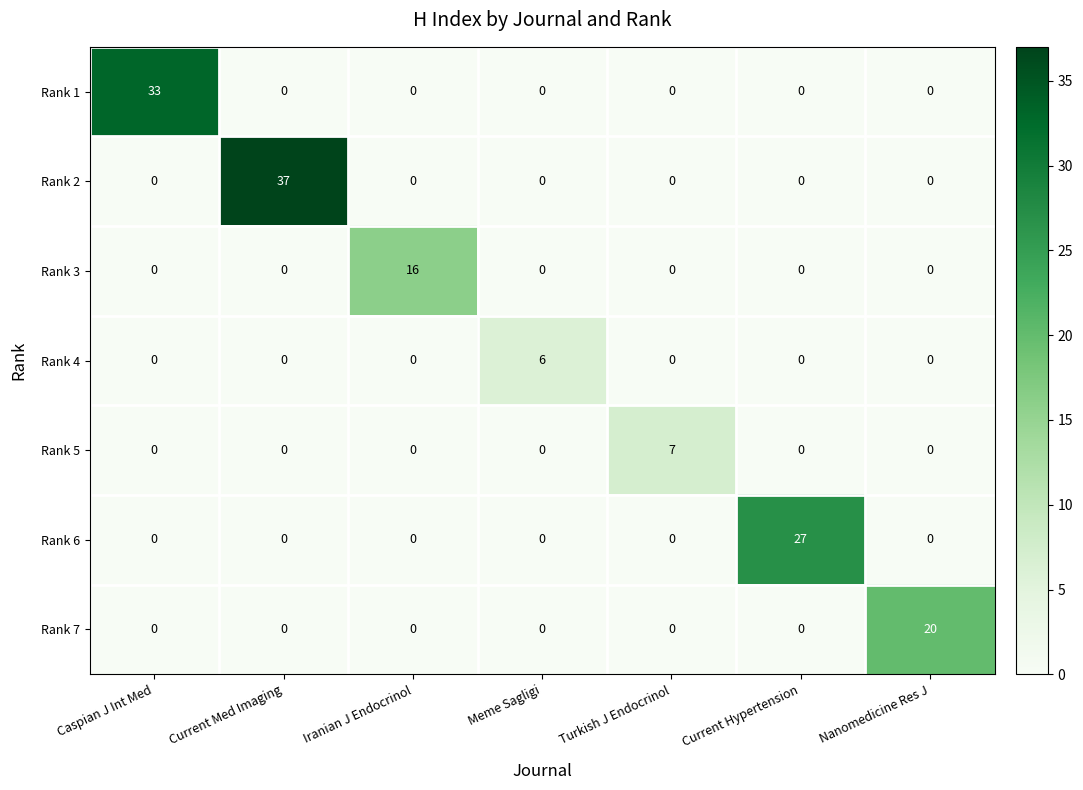

The value of Rank 7 at Nanomedicine Res J is 29. True or false?

False